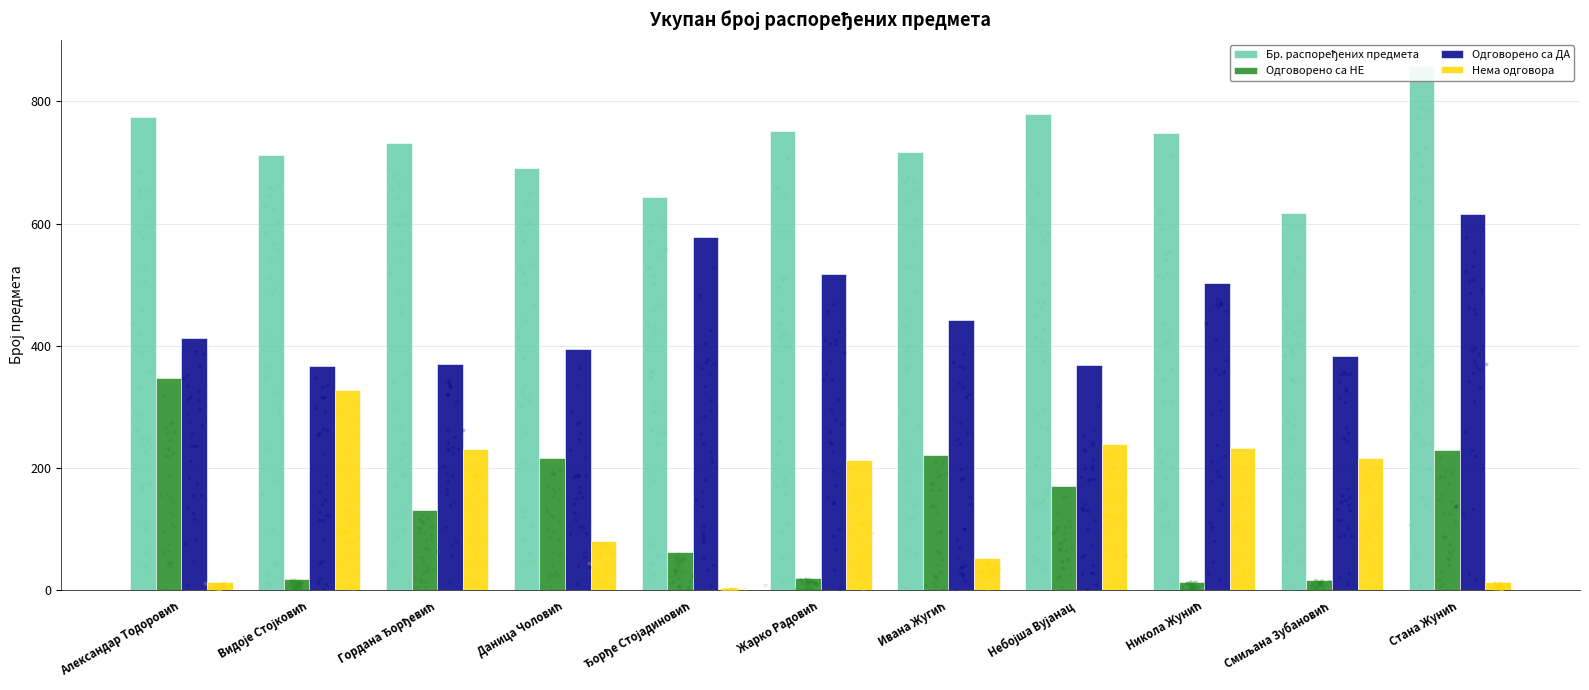

What are all the series names shown in the legend?

Бр. распоређених предмета, Одговорено са НЕ, Одговорено са ДА, Нема одговора